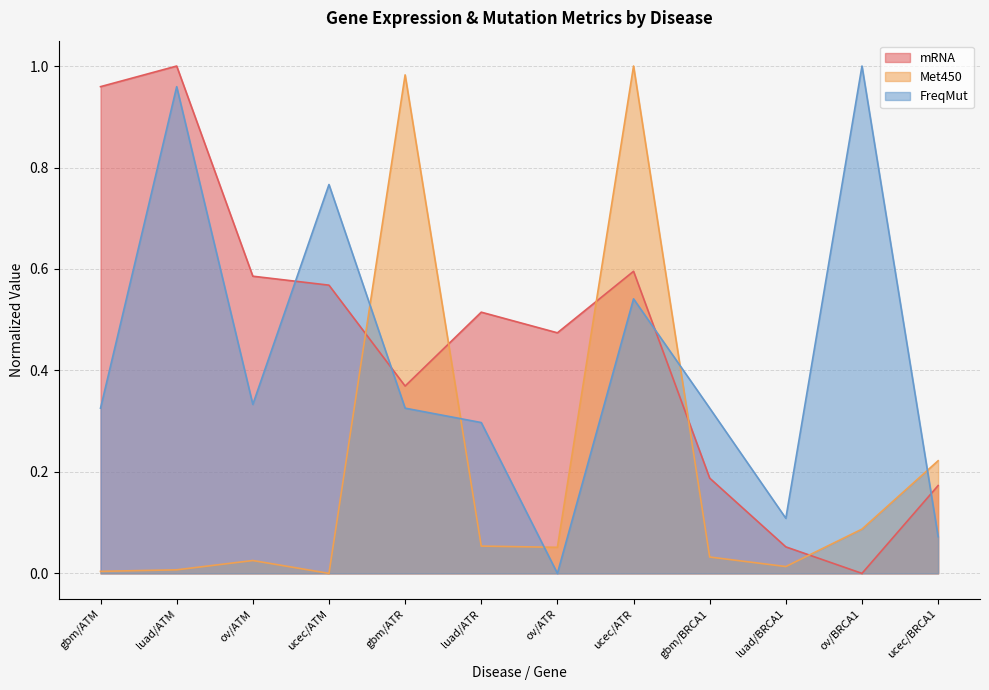

Reading right to left, extract all data points from this chart.

mRNA: ucec/BRCA1=0.2	ov/BRCA1=0.0	luad/BRCA1=0.1	gbm/BRCA1=0.2	ucec/ATR=0.6	ov/ATR=0.5	luad/ATR=0.5	gbm/ATR=0.4	ucec/ATM=0.6	ov/ATM=0.6	luad/ATM=1.0	gbm/ATM=1.0
Met450: ucec/BRCA1=0.2	ov/BRCA1=0.1	luad/BRCA1=0.0	gbm/BRCA1=0.0	ucec/ATR=1.0	ov/ATR=0.1	luad/ATR=0.1	gbm/ATR=1.0	ucec/ATM=0.0	ov/ATM=0.0	luad/ATM=0.0	gbm/ATM=0.0
FreqMut: ucec/BRCA1=0.1	ov/BRCA1=1.0	luad/BRCA1=0.1	gbm/BRCA1=0.3	ucec/ATR=0.5	ov/ATR=0.0	luad/ATR=0.3	gbm/ATR=0.3	ucec/ATM=0.8	ov/ATM=0.3	luad/ATM=1.0	gbm/ATM=0.3